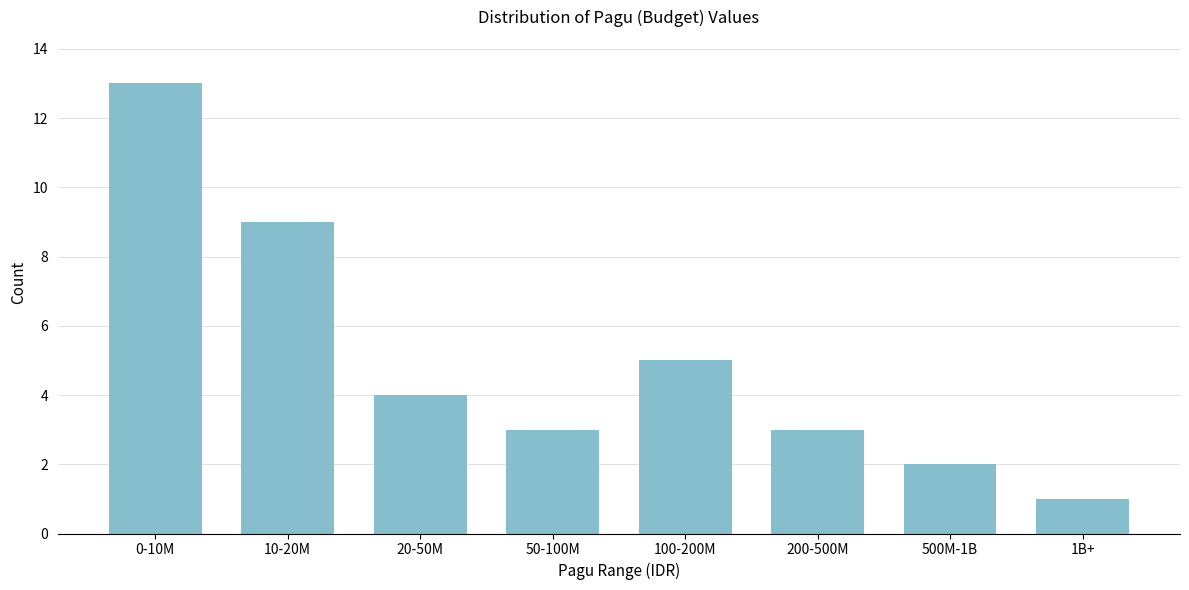

Reading left to right, what are all the values shown in this chart?

13	9	4	3	5	3	2	1